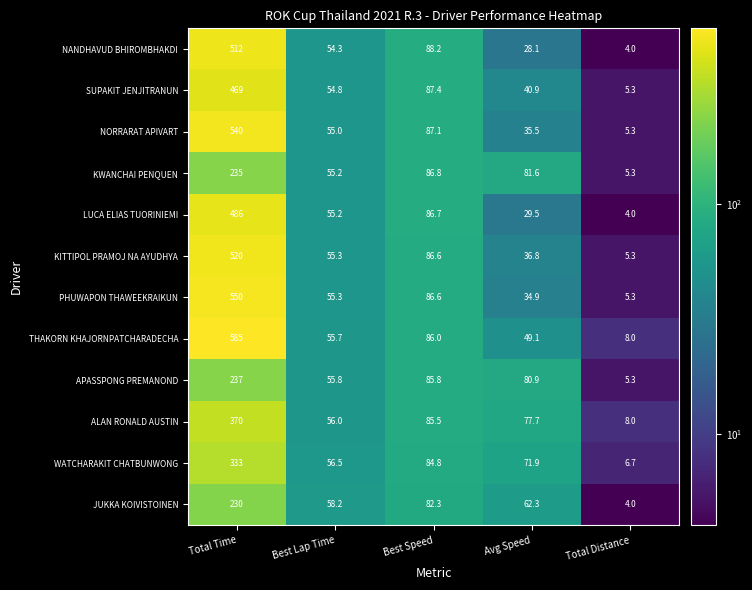

Which series changed the most between Avg Speed and Total Distance?

KWANCHAI PENQUEN